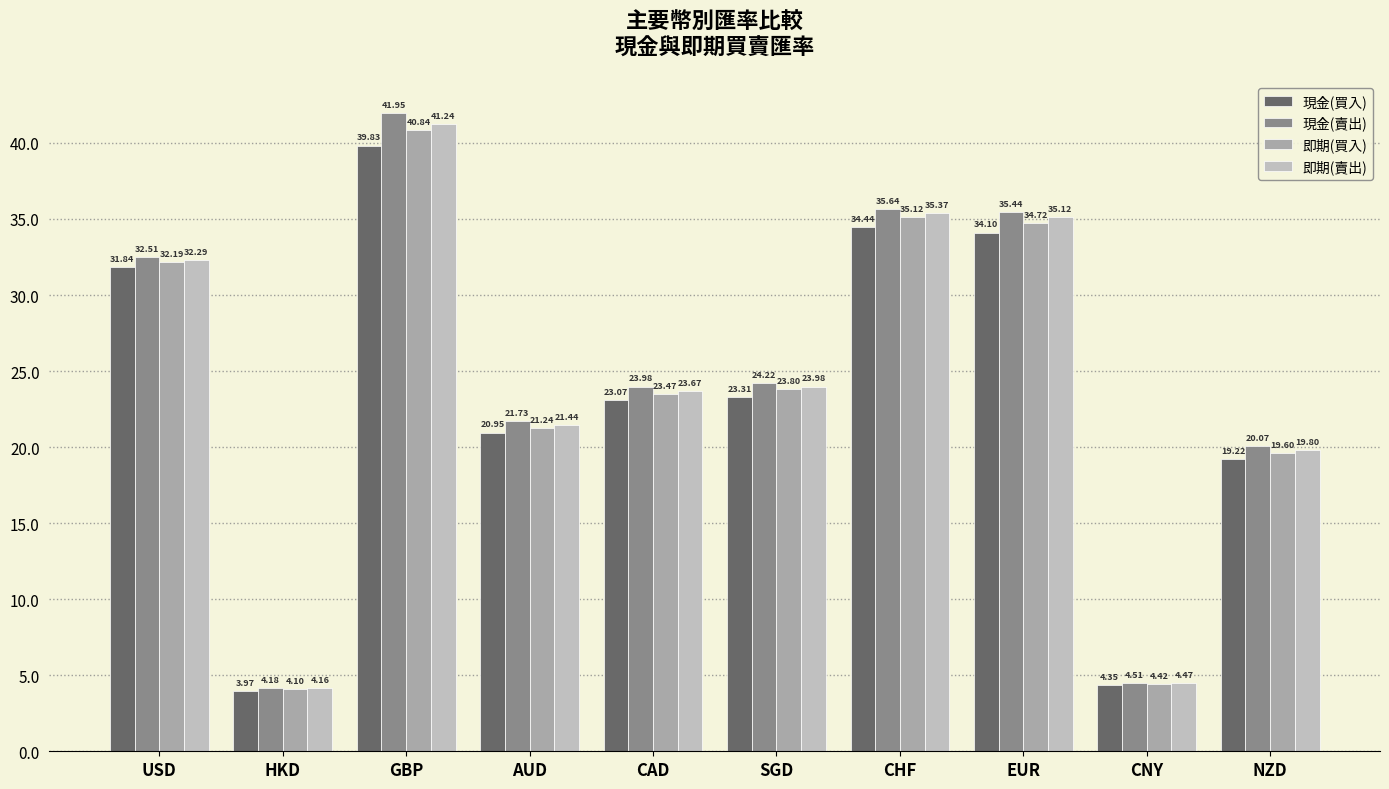

What is the greatest value displayed?

42.0